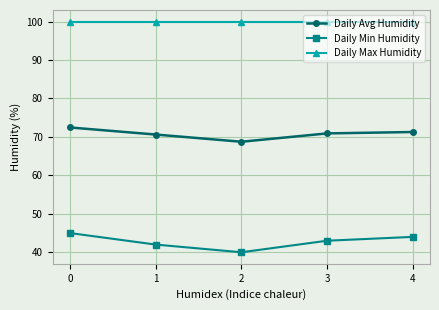

True or false: Daily Min Humidity and Daily Max Humidity cross at least once.

False